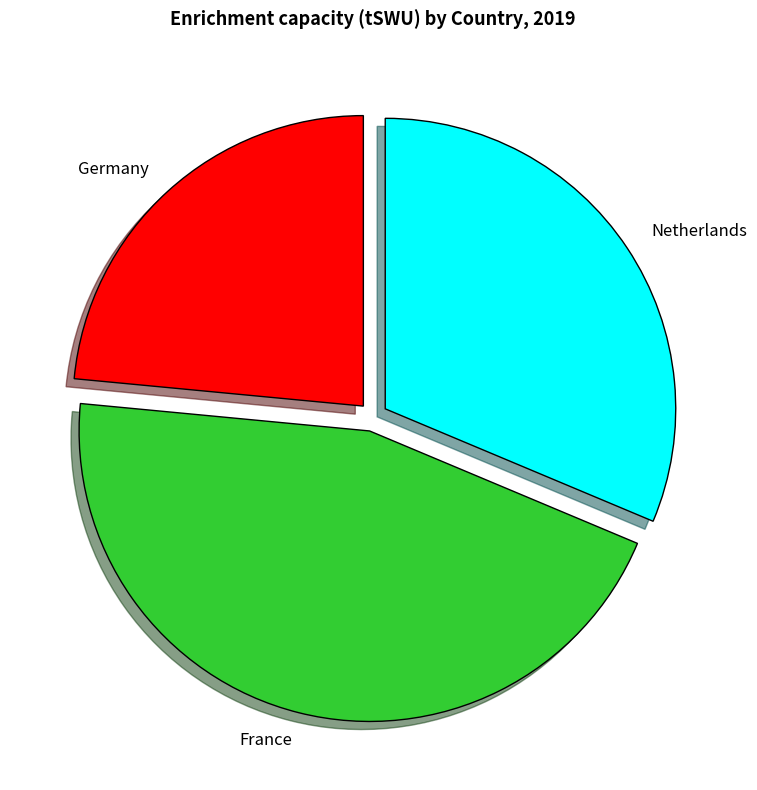

True or false: France accounts for 39% of the total.

False